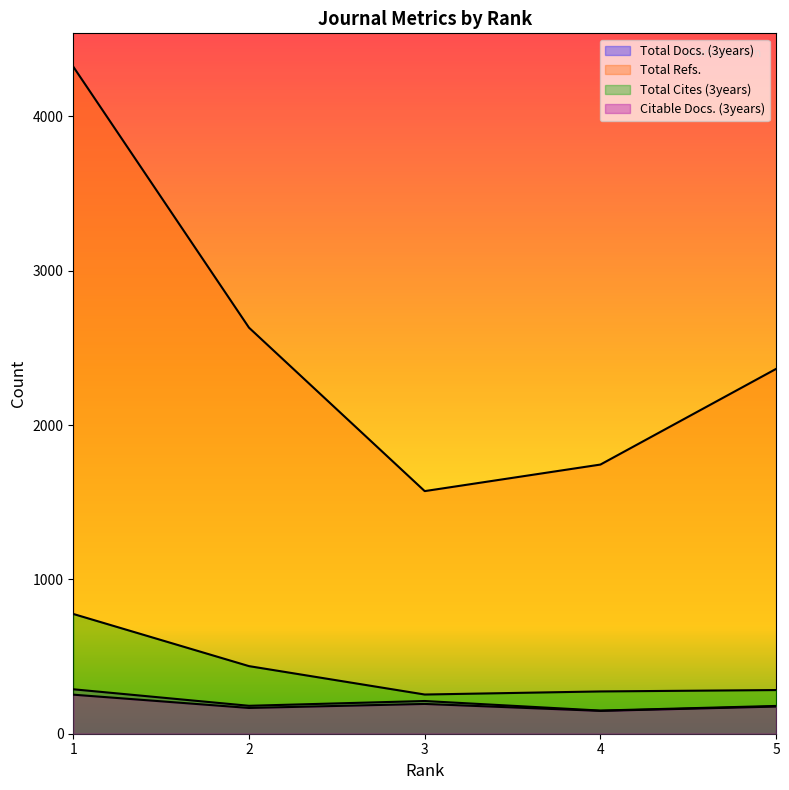

What is the sum of all Total Cites (3years) values?

2025